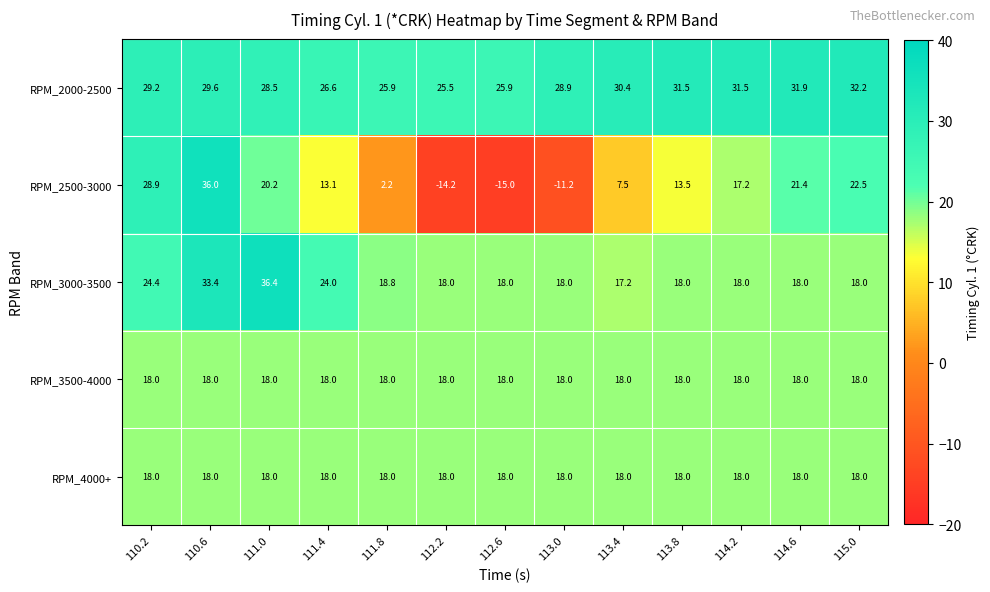

Which series has the largest total across all categories?

RPM_2000-2500